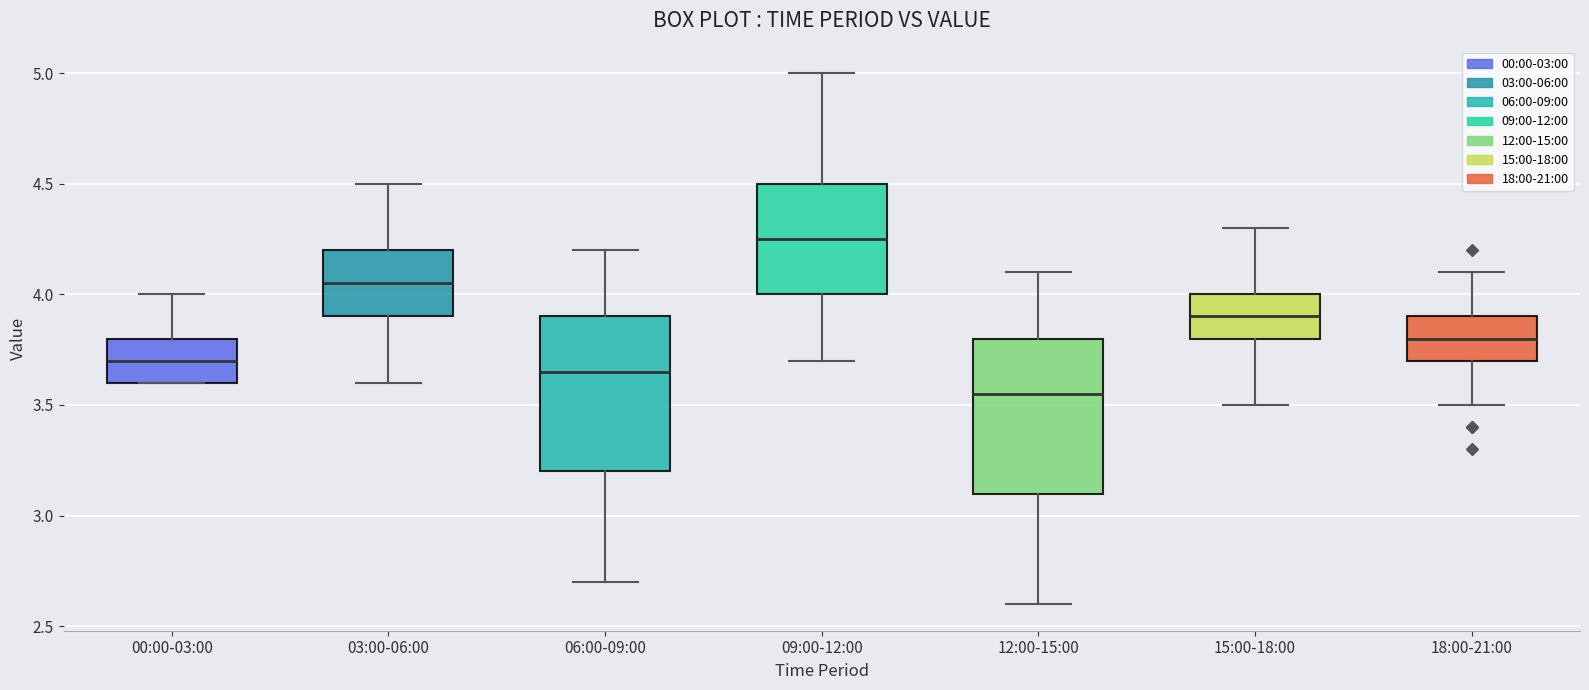

Reading left to right, transcribe this box plot: for each box, give where its median line is, the range the box spans, and where its two whiskers end, as read against the y-axis. The values are not printed on the chart, so give them approximately, as read against the axis.

00:00-03:00: median 3.70, box 3.60 to 3.80, whiskers 3.60 to 4.00
03:00-06:00: median 4.05, box 3.90 to 4.20, whiskers 3.60 to 4.50
06:00-09:00: median 3.65, box 3.20 to 3.90, whiskers 2.70 to 4.20
09:00-12:00: median 4.25, box 4.00 to 4.50, whiskers 3.70 to 5.00
12:00-15:00: median 3.55, box 3.10 to 3.80, whiskers 2.60 to 4.10
15:00-18:00: median 3.90, box 3.80 to 4.00, whiskers 3.50 to 4.30
18:00-21:00: median 3.80, box 3.70 to 3.90, whiskers 3.50 to 4.10